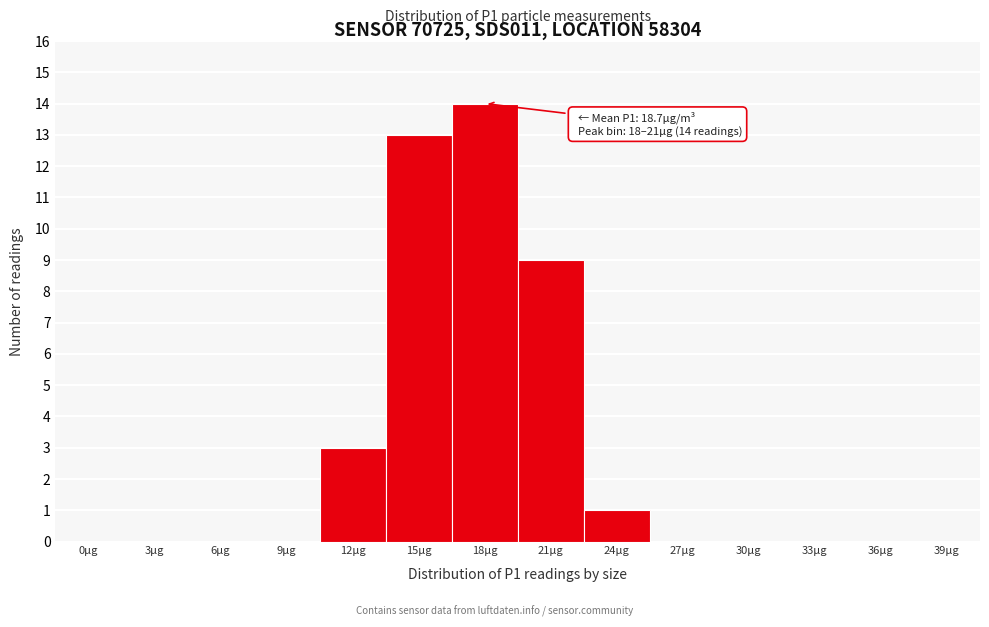

Reading left to right, what are all the values shown in this chart?

0µg=0	3µg=0	6µg=0	9µg=0	12µg=3	15µg=13	18µg=14	21µg=9	24µg=1	27µg=0	30µg=0	33µg=0	36µg=0	39µg=0